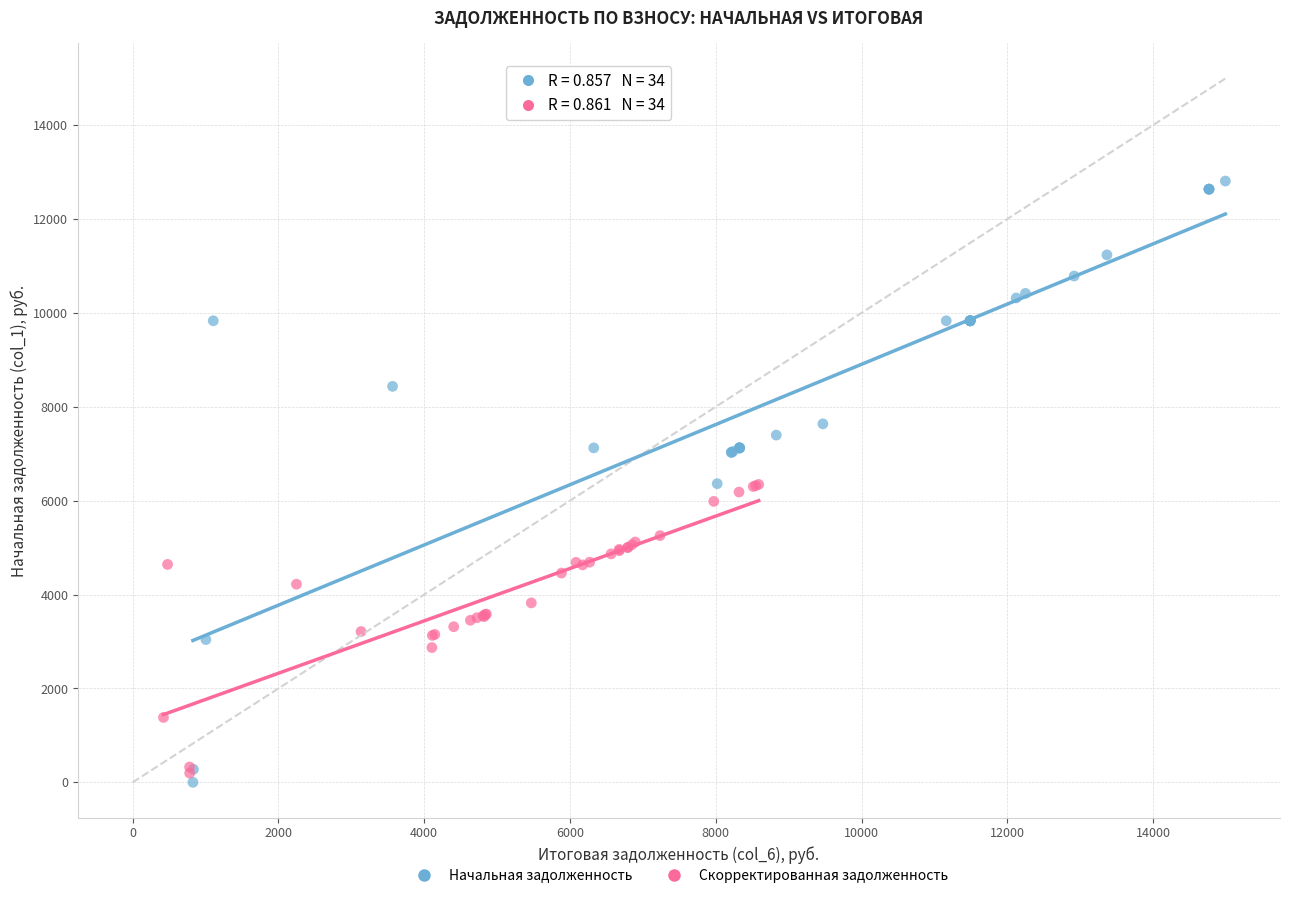

Which series contains the highest Y value?

Начальная задолженность